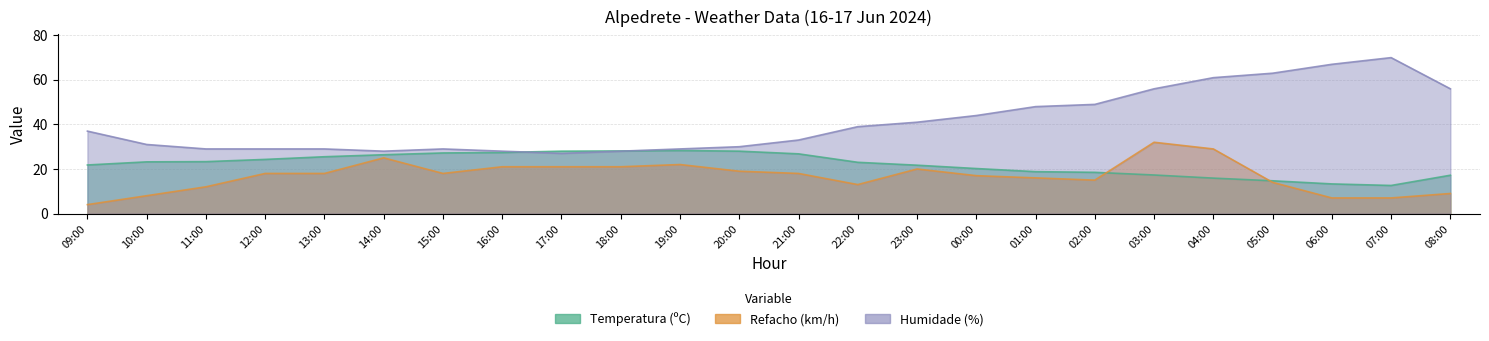

The Humidade (%) series shows 5.6 at 16:00. True or false?

False